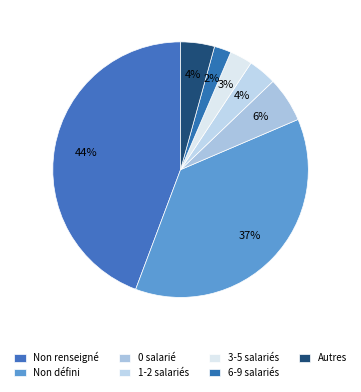

Which slice is the largest?

Non renseigné